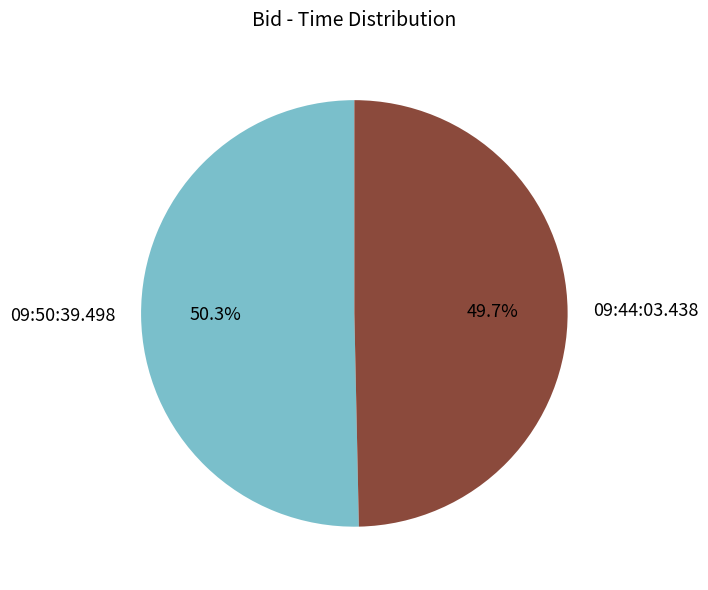

Does 09:44:03.438 account for over 50% of the chart?

No